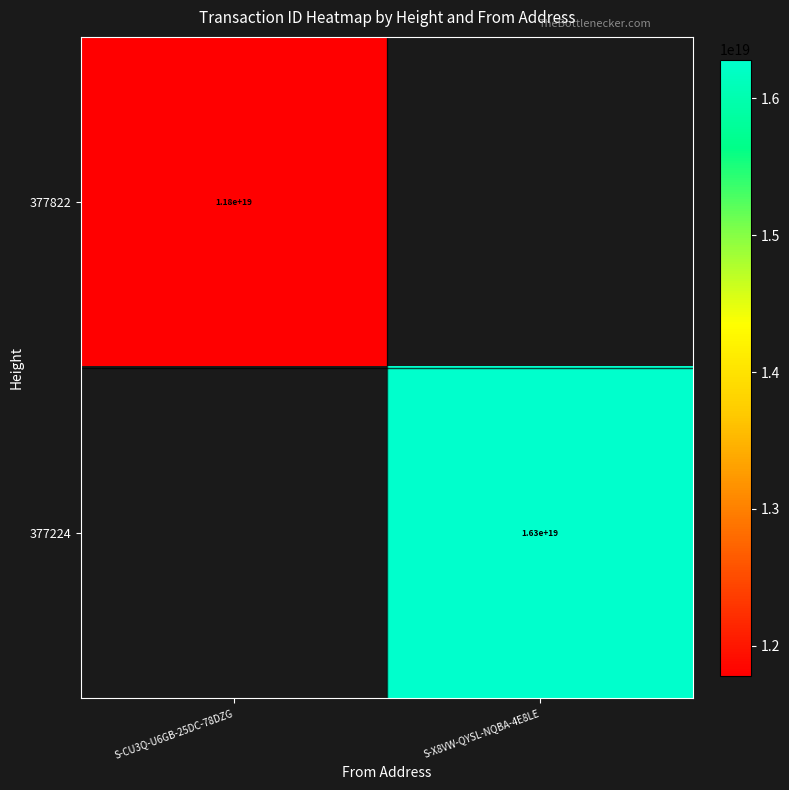

What is the minimum value shown in the chart?

11779269631669958656.0